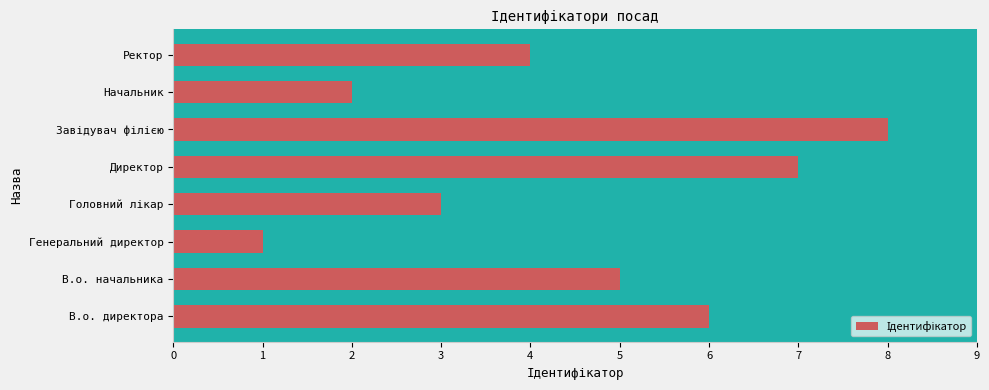

What is the sum of all values?

36